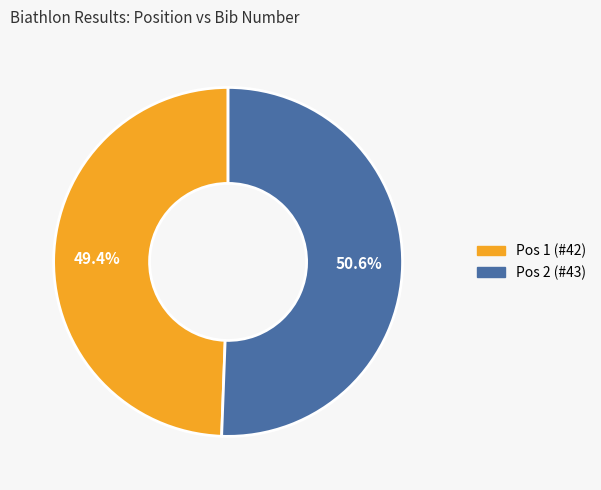

Between Pos 2 (#43) and Pos 1 (#42), which is larger?

Pos 2 (#43)